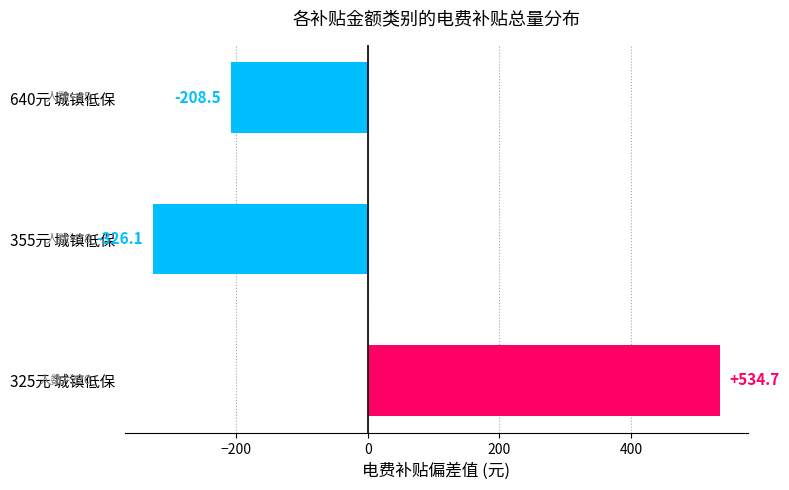

Rank the categories by value from highest to lowest.

325元 城镇低保, 640元 城镇低保, 355元 城镇低保